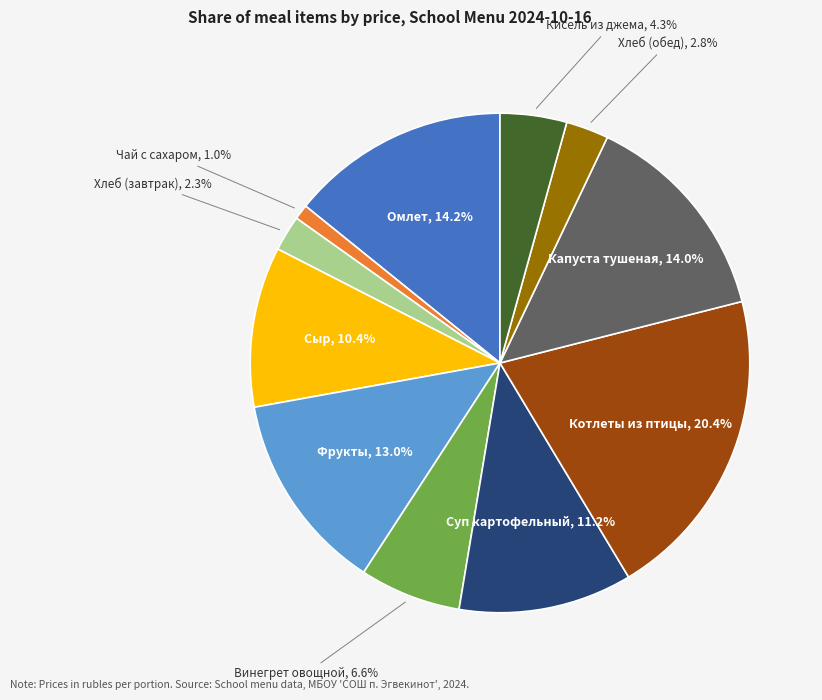

To the nearest percent, what is the average slice percentage?

9%